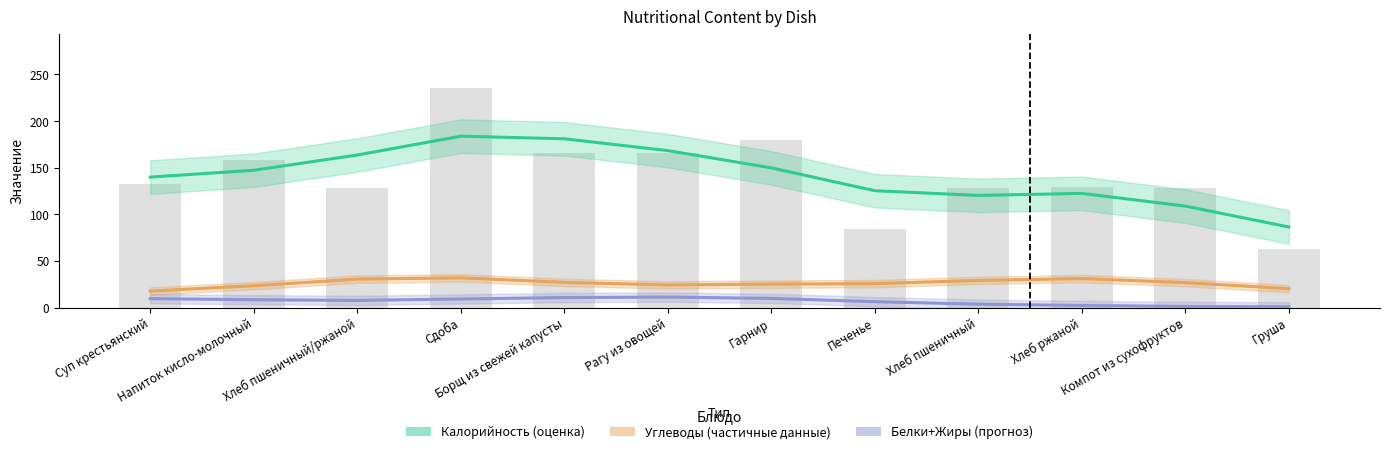

What are all the series names shown in the legend?

Калорийность (оценка), Углеводы (частичные данные), Белки+Жиры (прогноз)